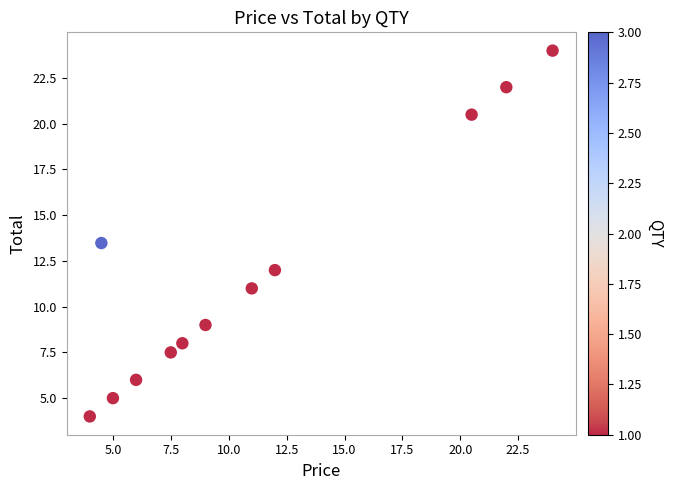

What is the average X value?

11.1